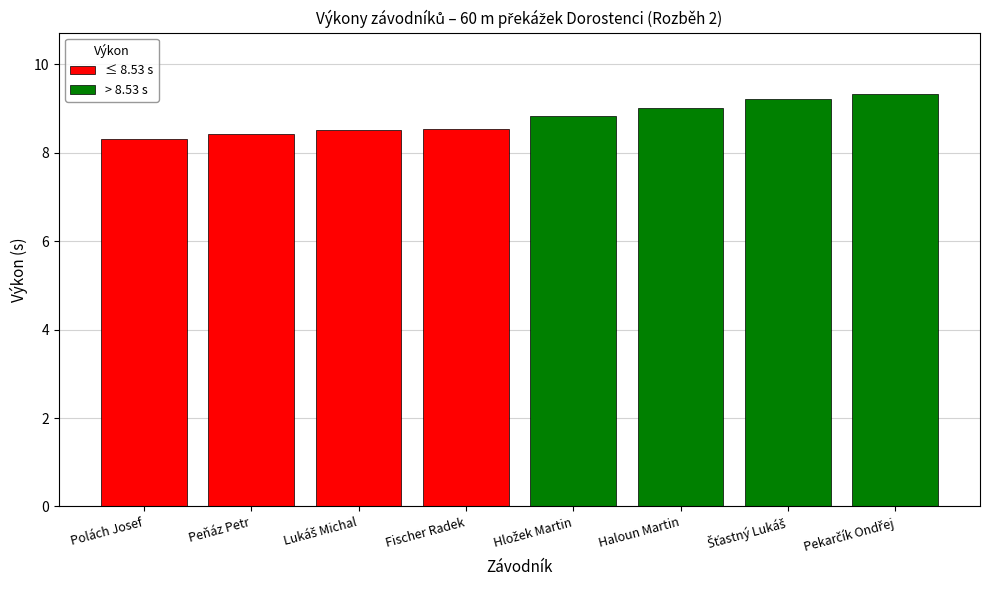

What is the label of the 6th bar from the left?

Haloun Martin